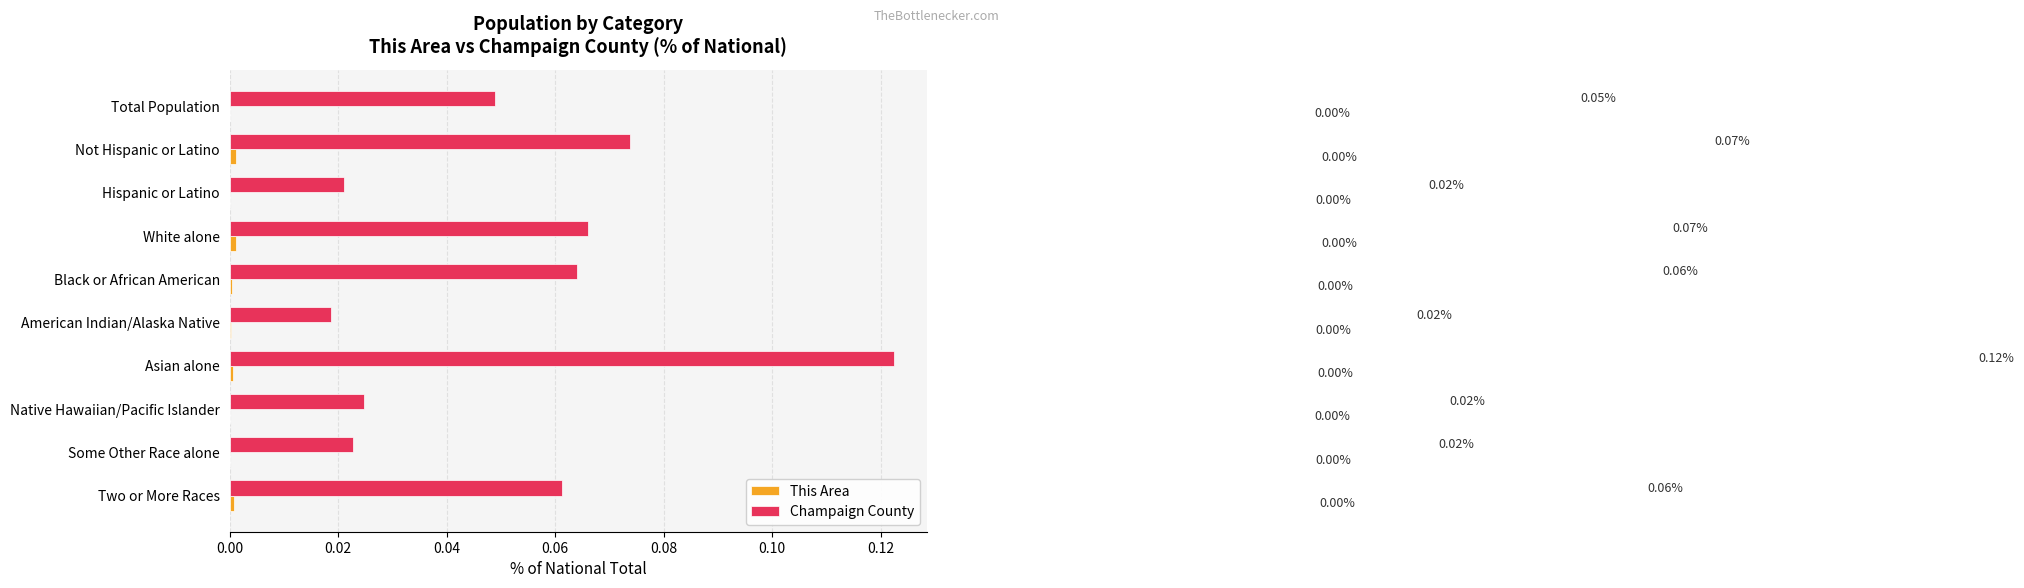

Which category has the highest value in the Champaign County series?

Asian alone